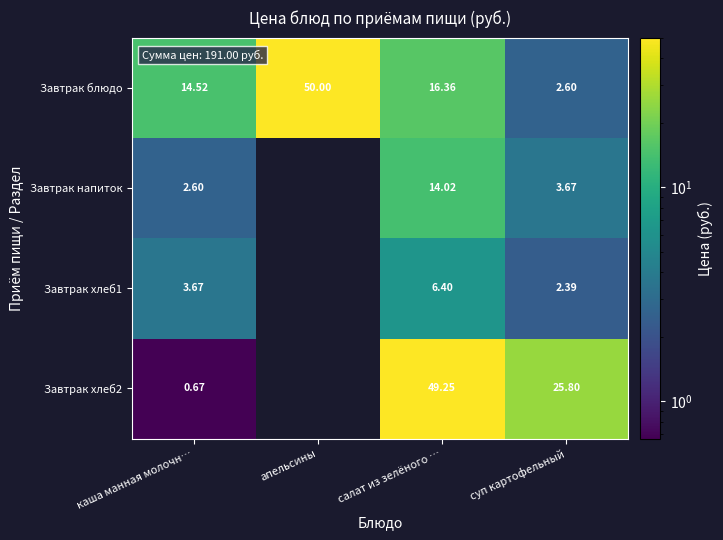

The Завтрак блюдо series shows 72.2 at апельсины. True or false?

False